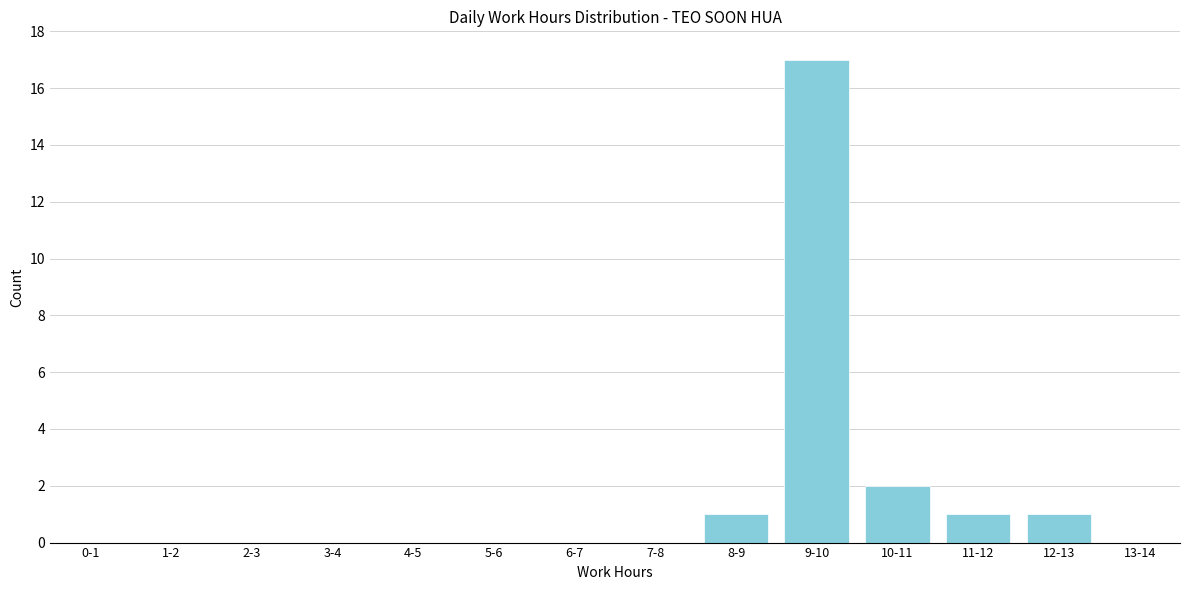

Reading left to right, what are all the values shown in this chart?

0-1=0	1-2=0	2-3=0	3-4=0	4-5=0	5-6=0	6-7=0	7-8=0	8-9=1	9-10=17	10-11=2	11-12=1	12-13=1	13-14=0